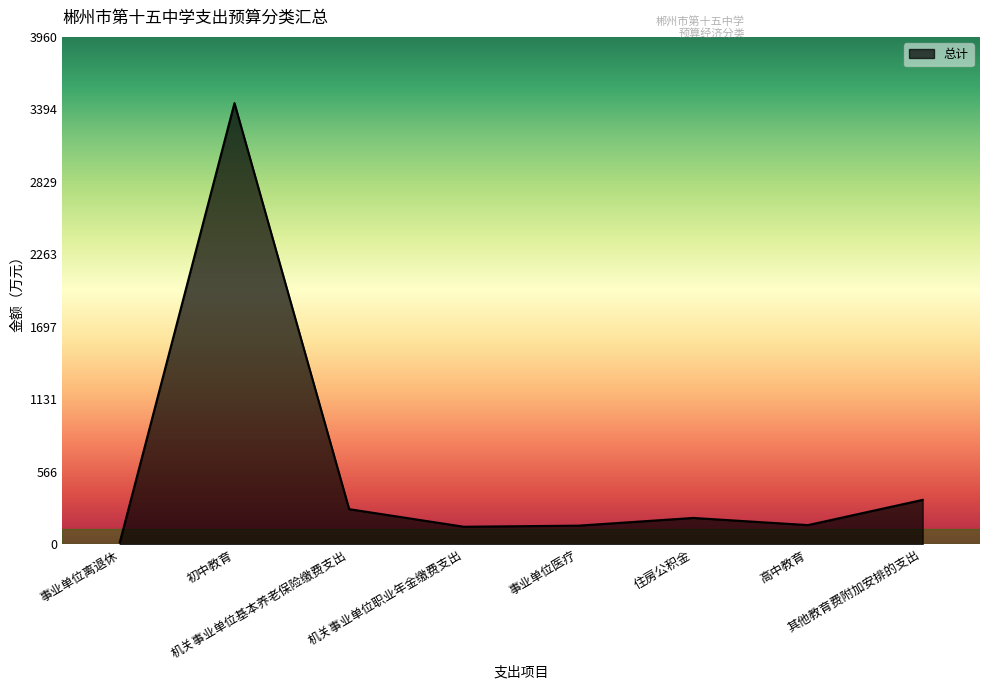

How many lines are shown in the chart?

1